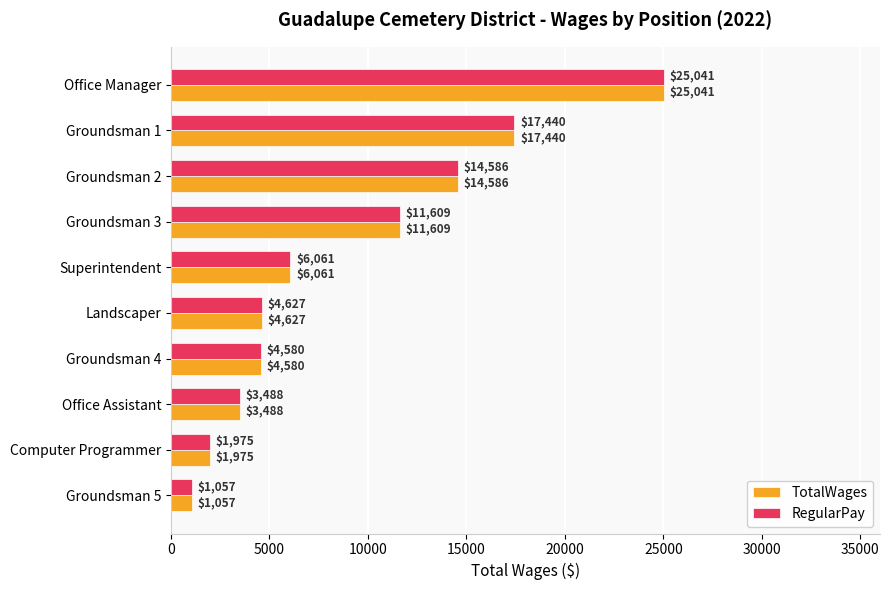

What is the lowest value of the TotalWages series?

1057